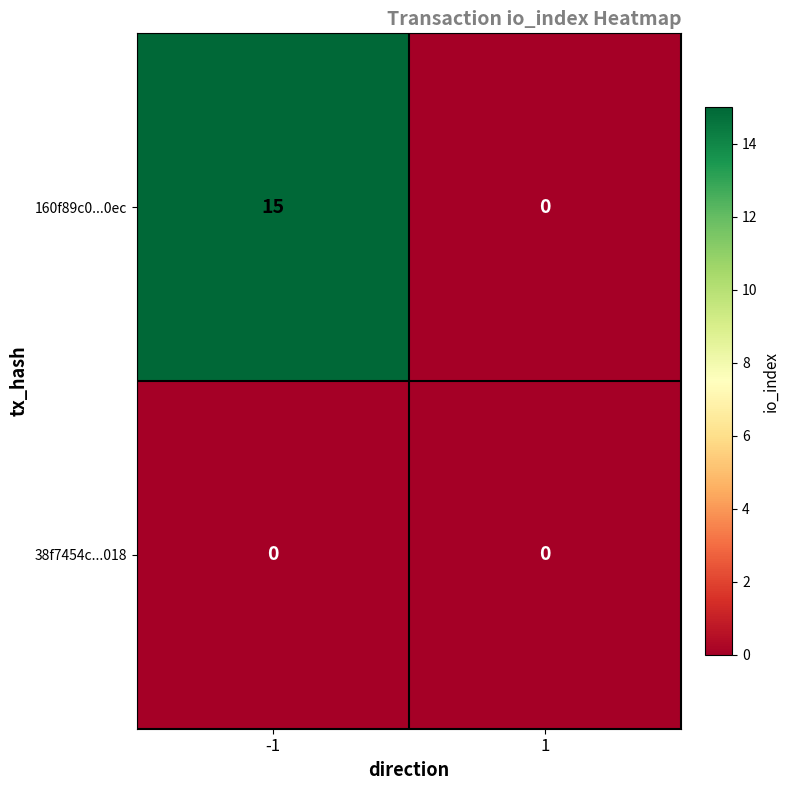

Which series has the largest range (max minus min)?

160f89c0...0ec